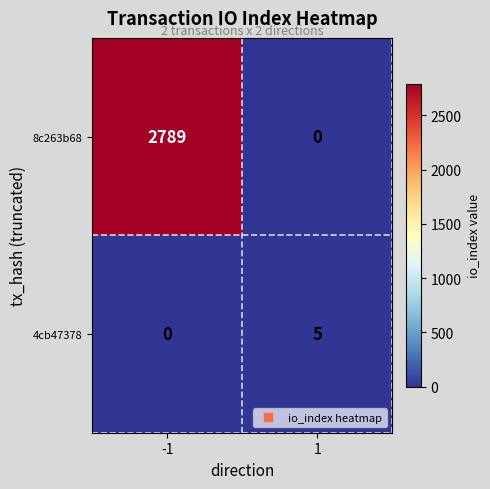

How many distinct data groups are displayed?

2